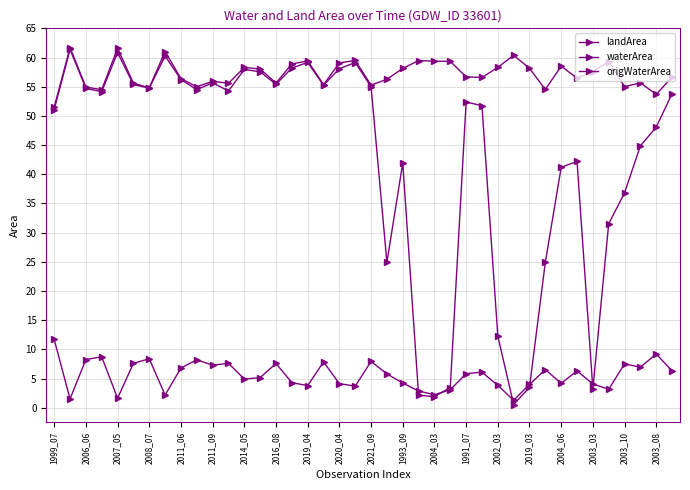

Does the chart display data point markers on the line(s)?

Yes